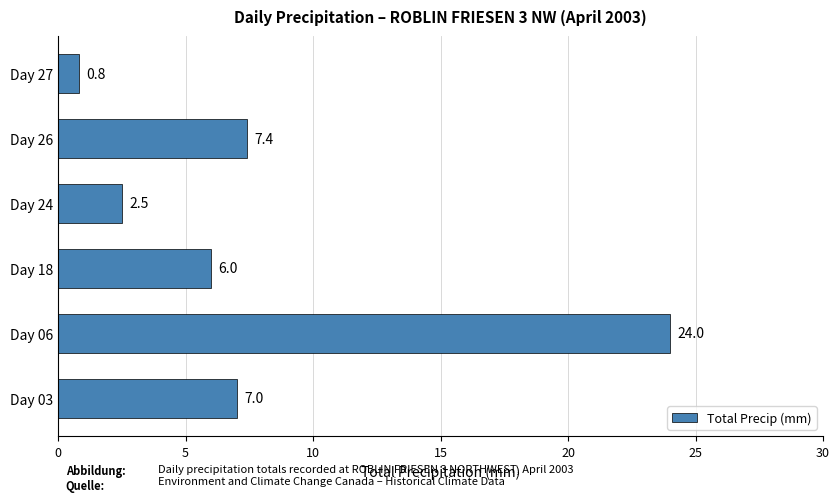

What is the difference between the values at Day 27 and Day 24?

1.7